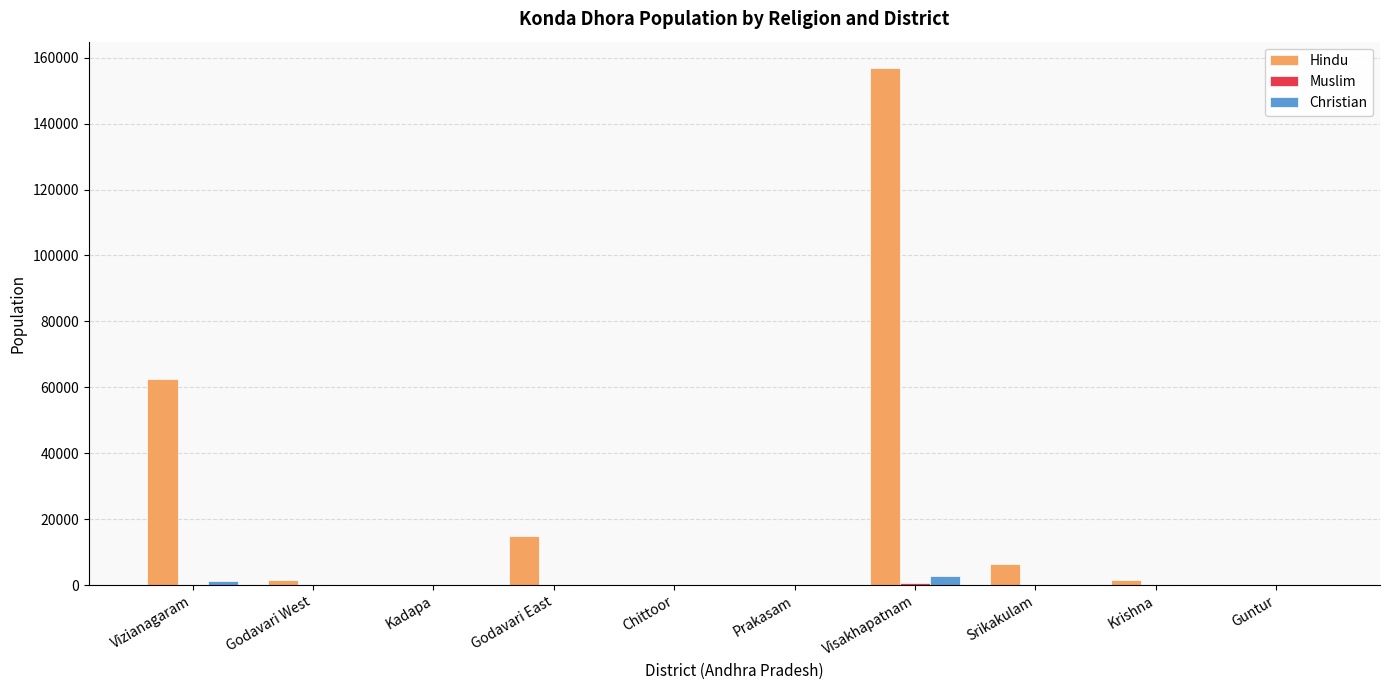

How many distinct data groups are displayed?

3